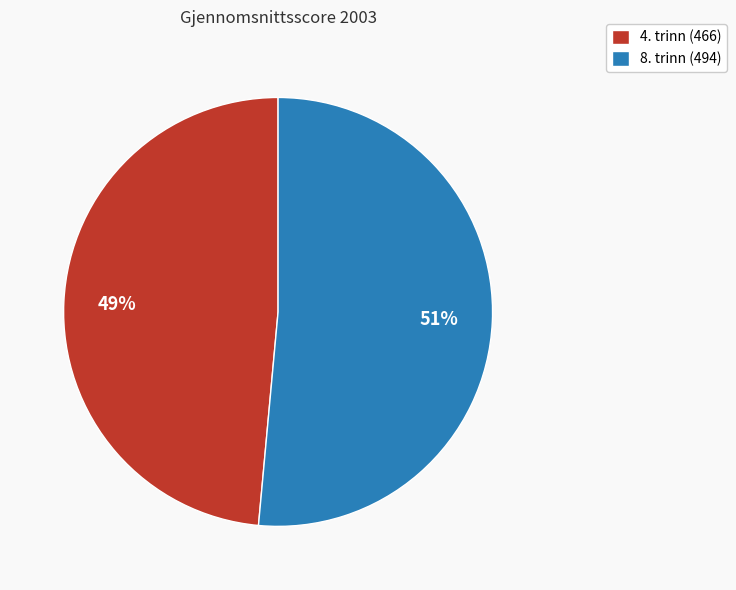

To the nearest percent, what is the average slice percentage?

50%